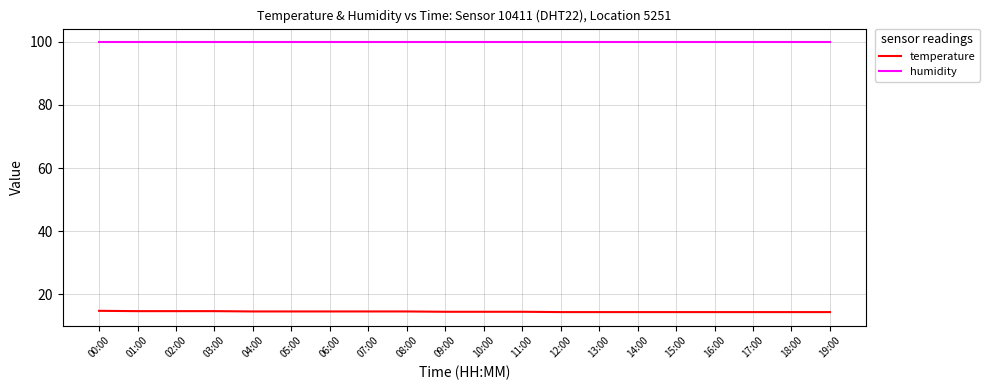

What is the minimum value for temperature?

14.4